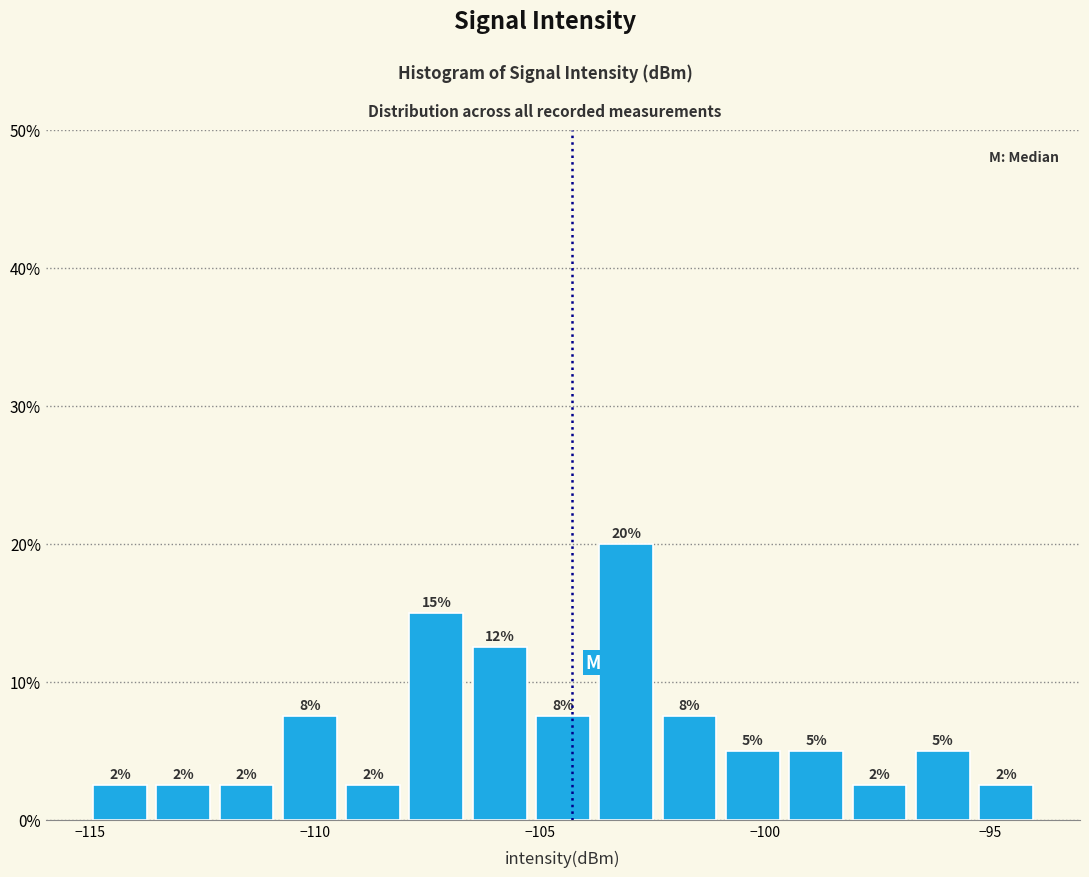

Read against the x-axis, roughly where is the centre of the tallest bar?

-103.0